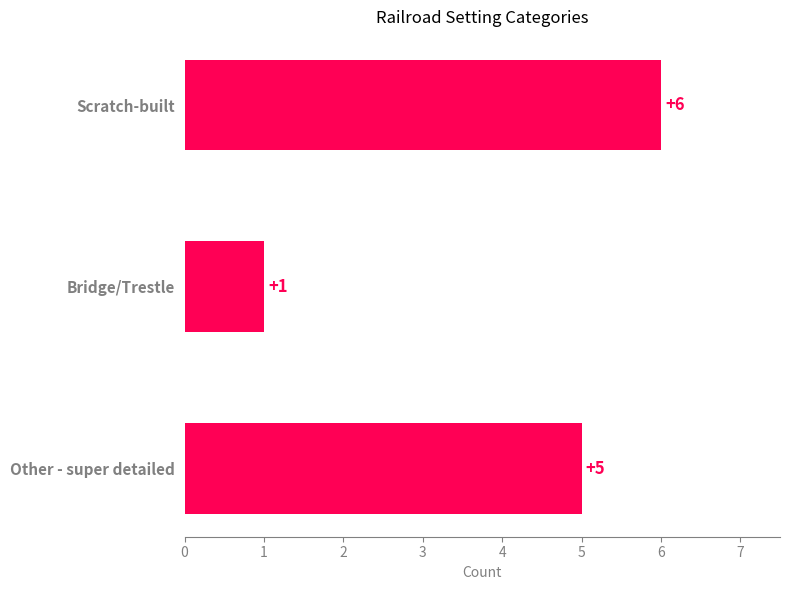

Rank the categories by value from highest to lowest.

Scratch-built, Other - super detailed, Bridge/Trestle